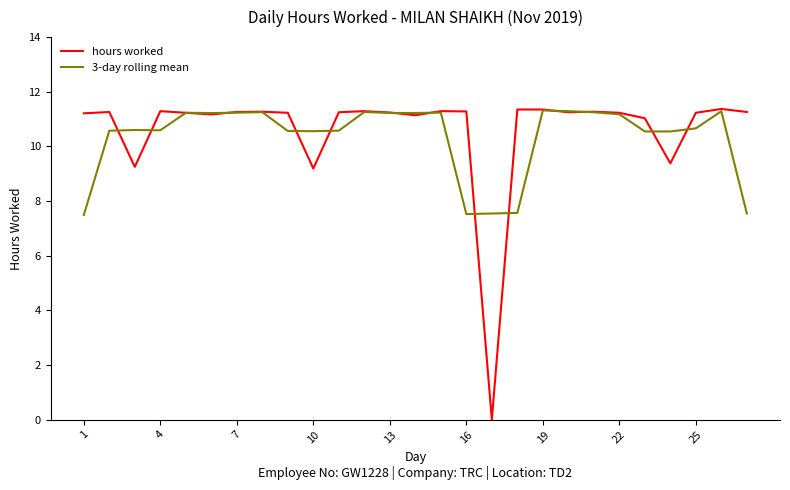

How many distinct data groups are displayed?

2